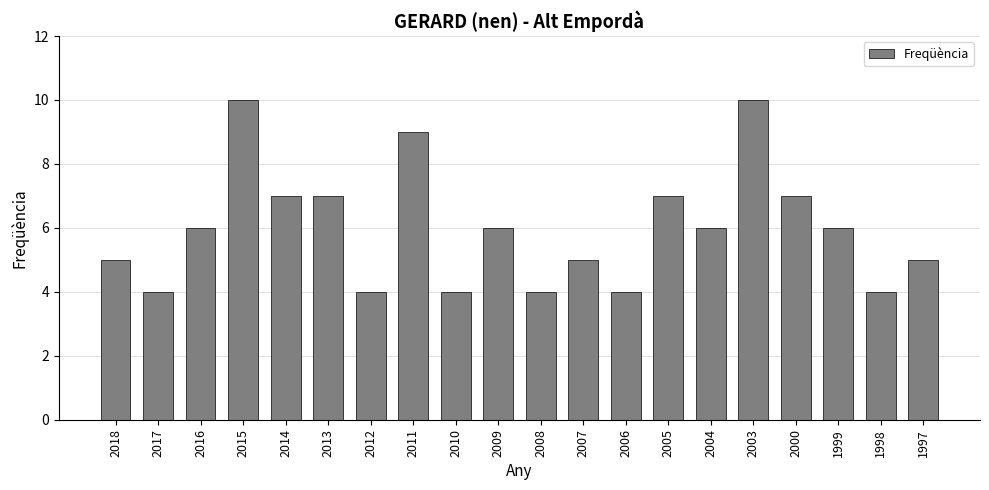

What is the average value?

6